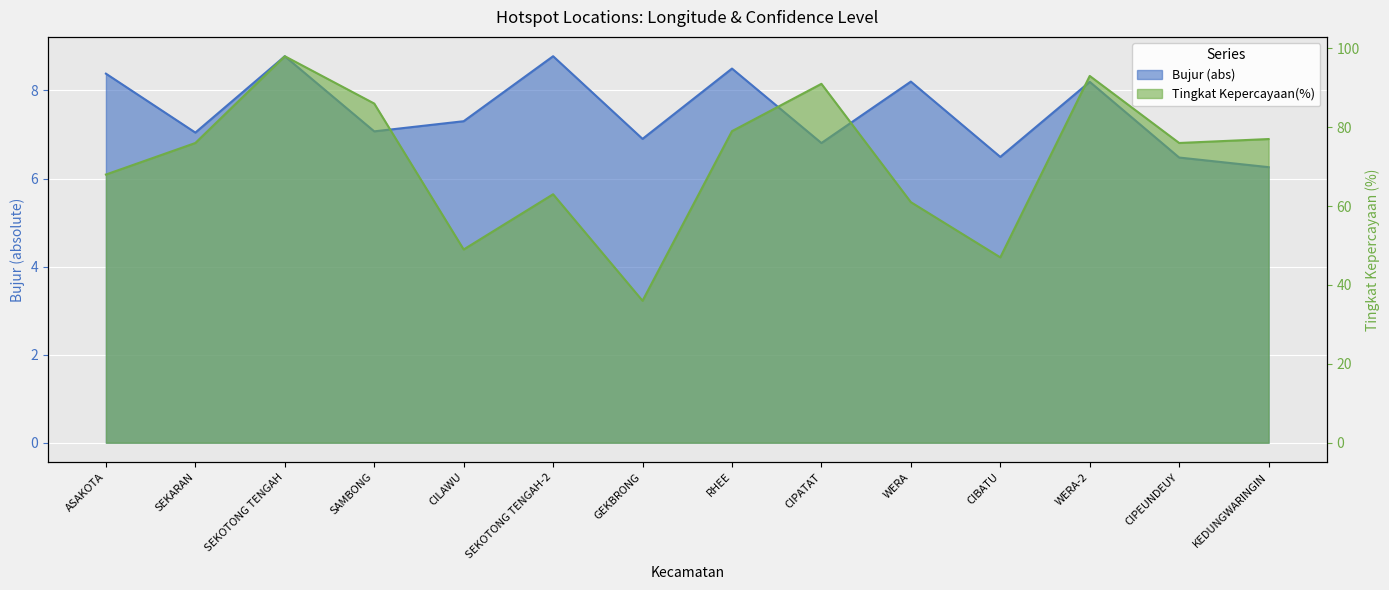

In Bujur, how many points are lower than both neighbors (excluding endpoints)?

5